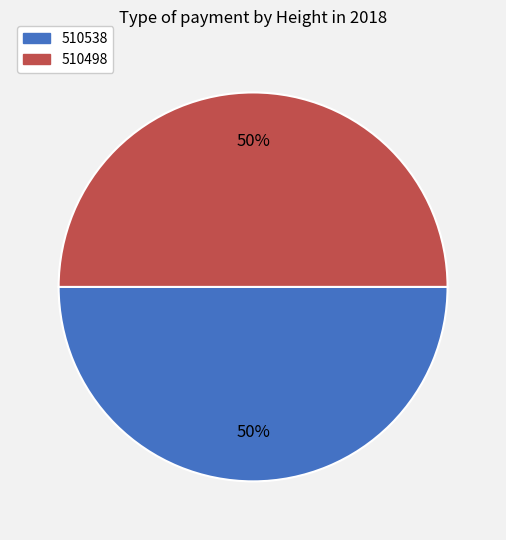

Is it true that 510498 is 50% of the pie?

True